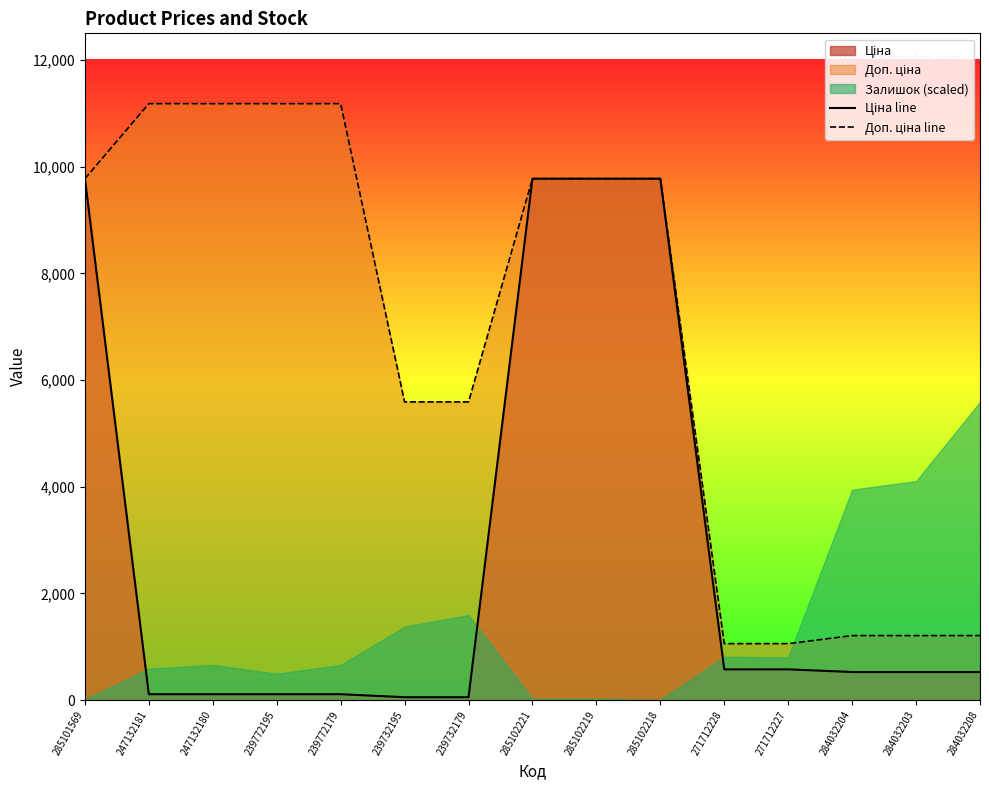

Reading right to left, extract all data points from this chart.

Ціна line: 284032208=528.2	284032203=528.2	284032204=528.2	271712227=578.1	271712228=578.1	285102218=9775.5	285102219=9775.5	285102221=9775.5	239732179=55.9	239732195=55.9	239772179=111.8	239772195=111.8	247132180=111.8	247132181=111.8	285101569=9775.5
Доп. ціна line: 284032208=1210.7	284032203=1210.7	284032204=1210.7	271712227=1060.0	271712228=1060.0	285102218=9775.5	285102219=9775.5	285102221=9775.5	239732179=5591.0	239732195=5591.0	239772179=11182.0	239772195=11182.0	247132180=11182.0	247132181=11182.0	285101569=9775.5